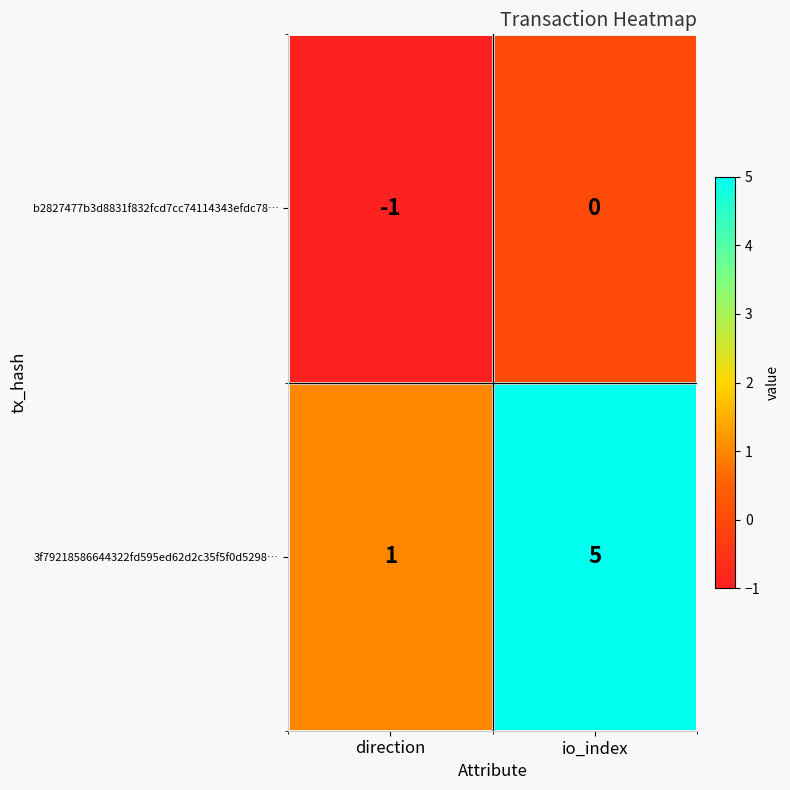

Reading left to right, list all the values displayed in this chart.

b2827477b3d8831f832fcd7cc74114343efdc78…: direction=-1	io_index=0
3f79218586644322fd595ed62d2c35f5f0d5298…: direction=1	io_index=5